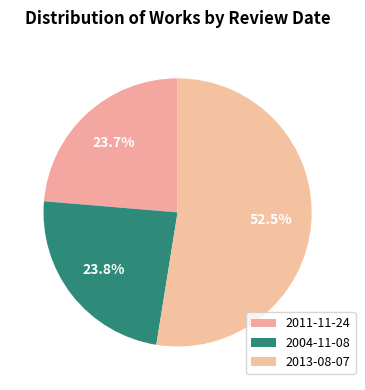

Count the number of slices in the pie.

3